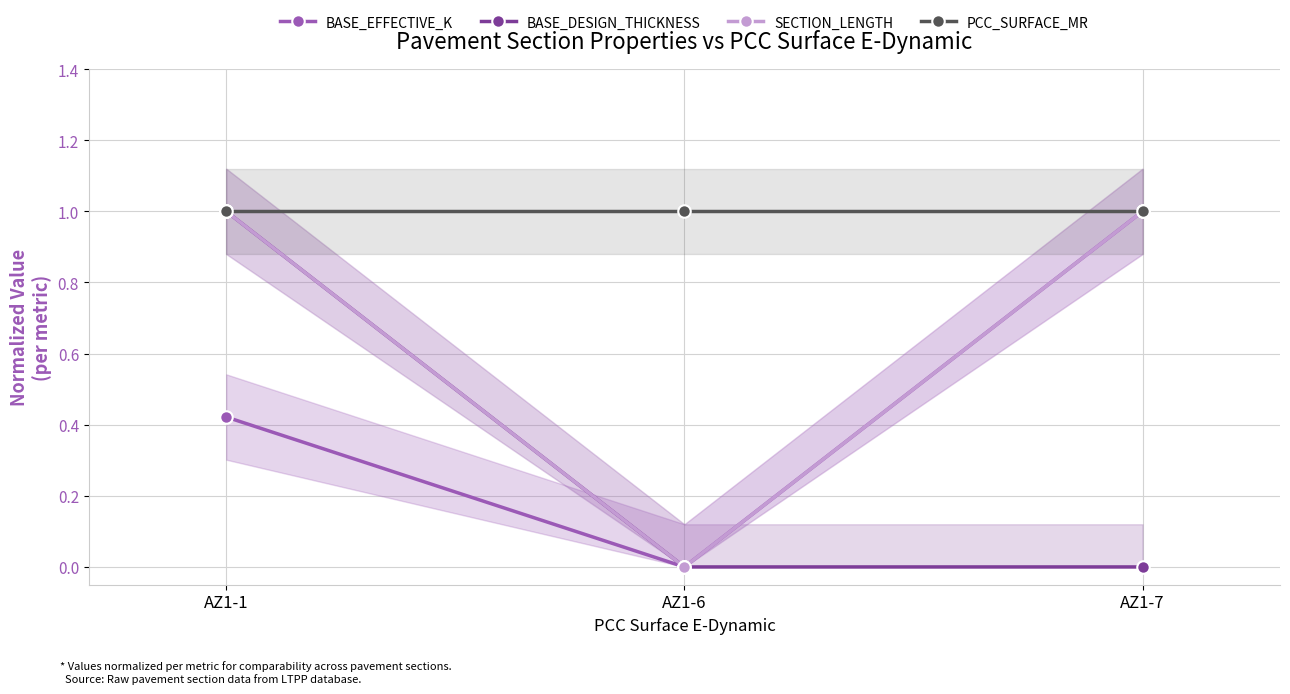

Does the chart display data point markers on the line(s)?

Yes